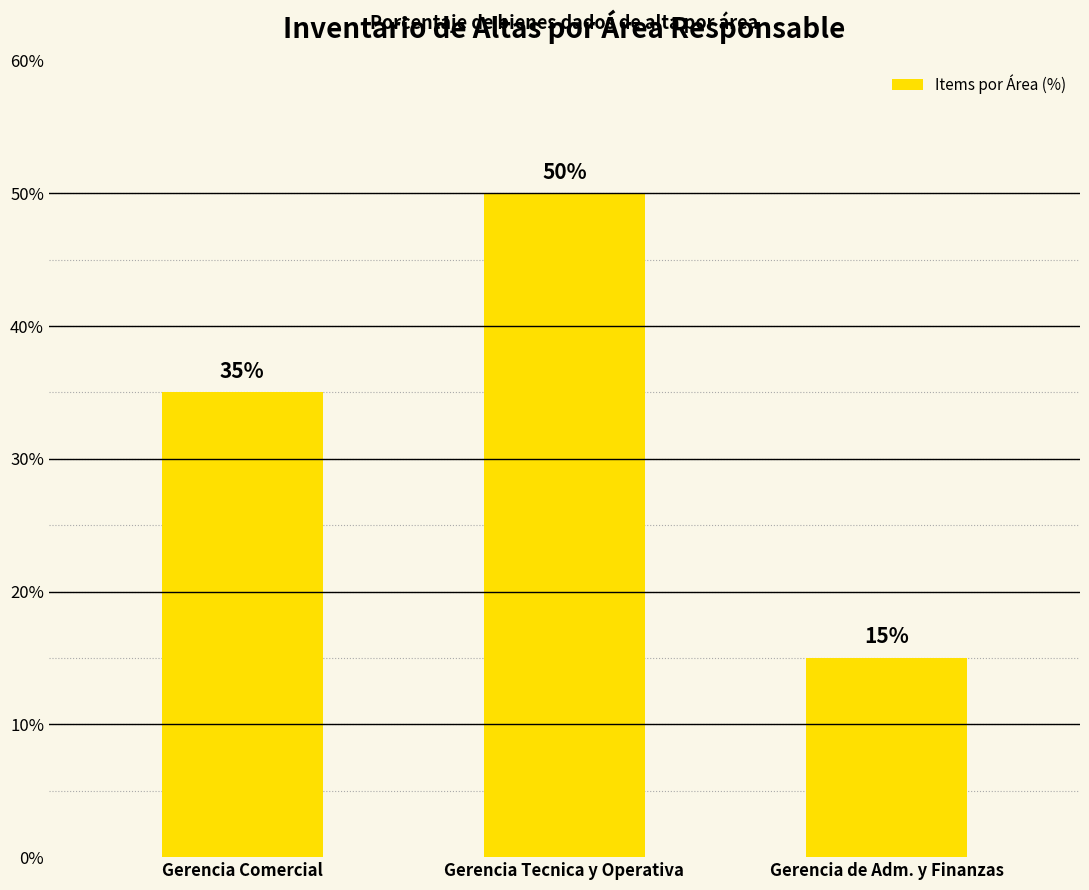

Reading left to right, list all the values displayed in this chart.

35	50	15